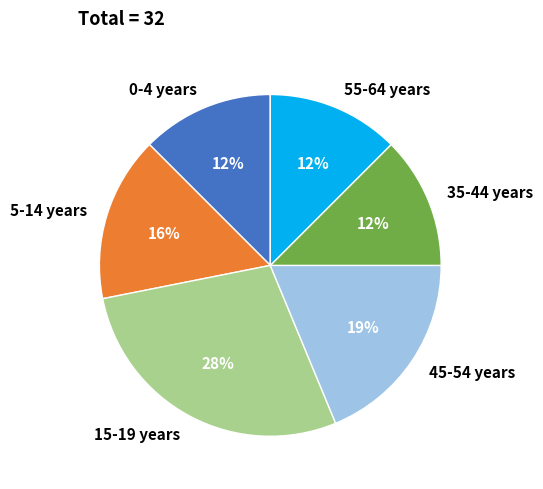

To the nearest percent, what is the average slice percentage?

17%